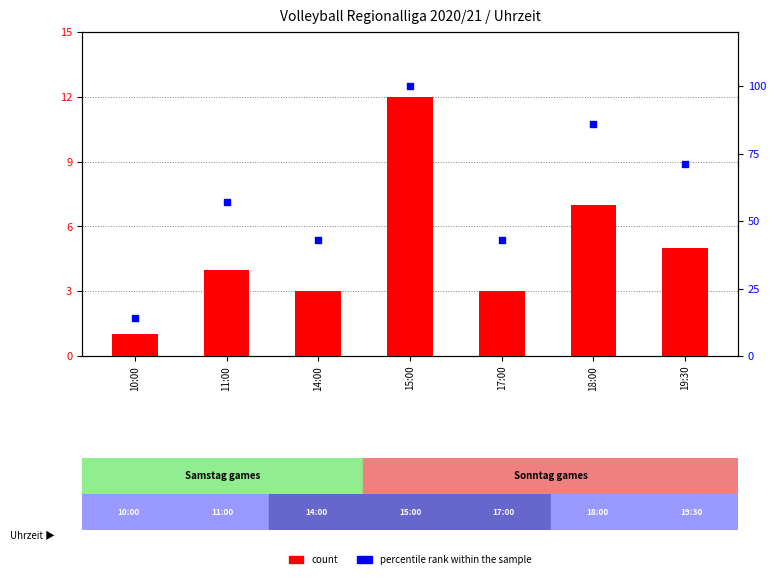

At which category is the sum across all series the highest?

15:00